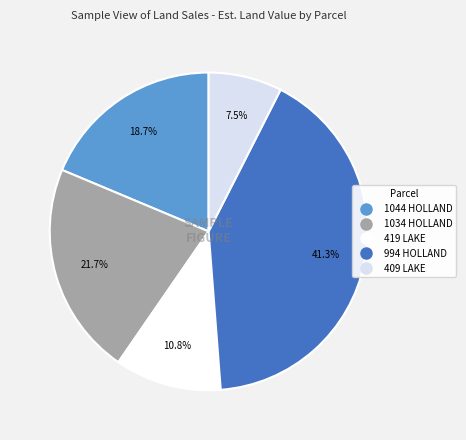

Does 419 LAKE account for over 50% of the chart?

No